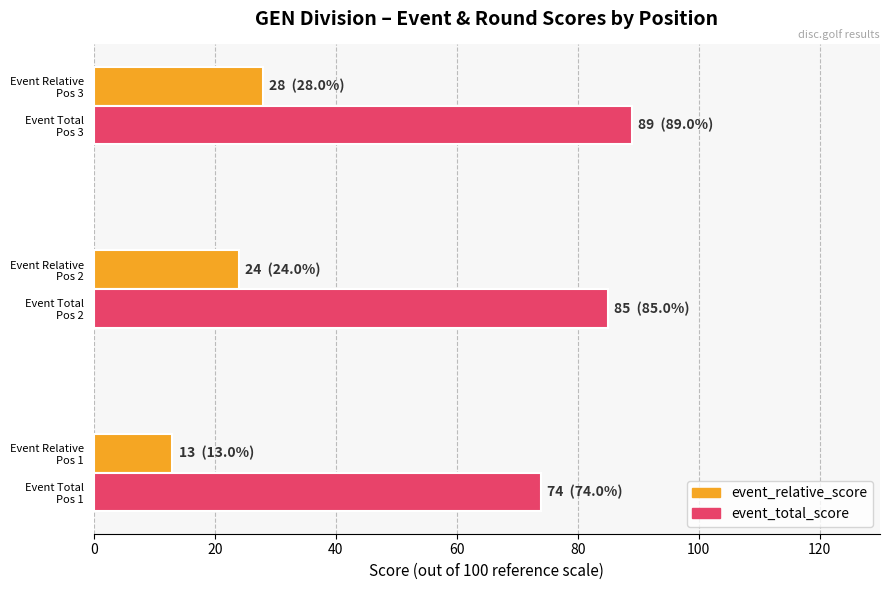

At how many categories does at least one series exceed 58?

3